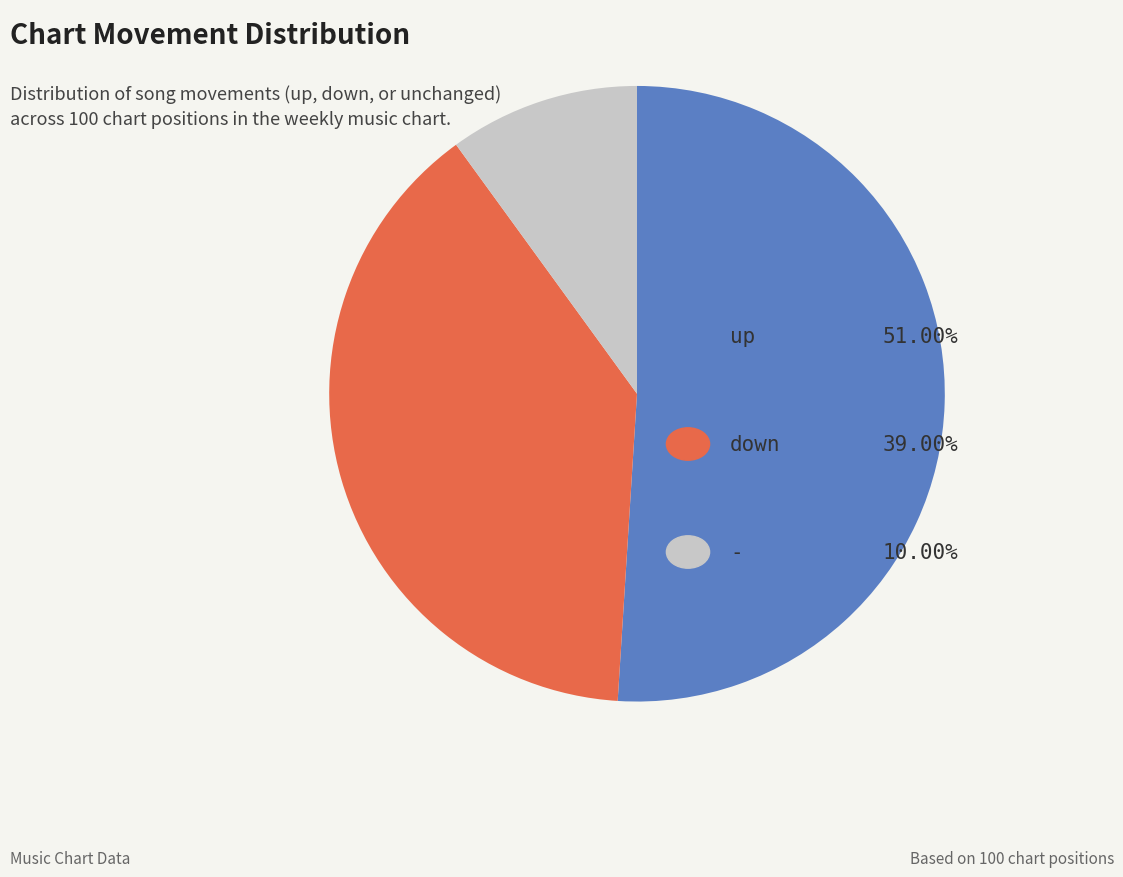

Is there any slice that represents more than half of the pie?

Yes